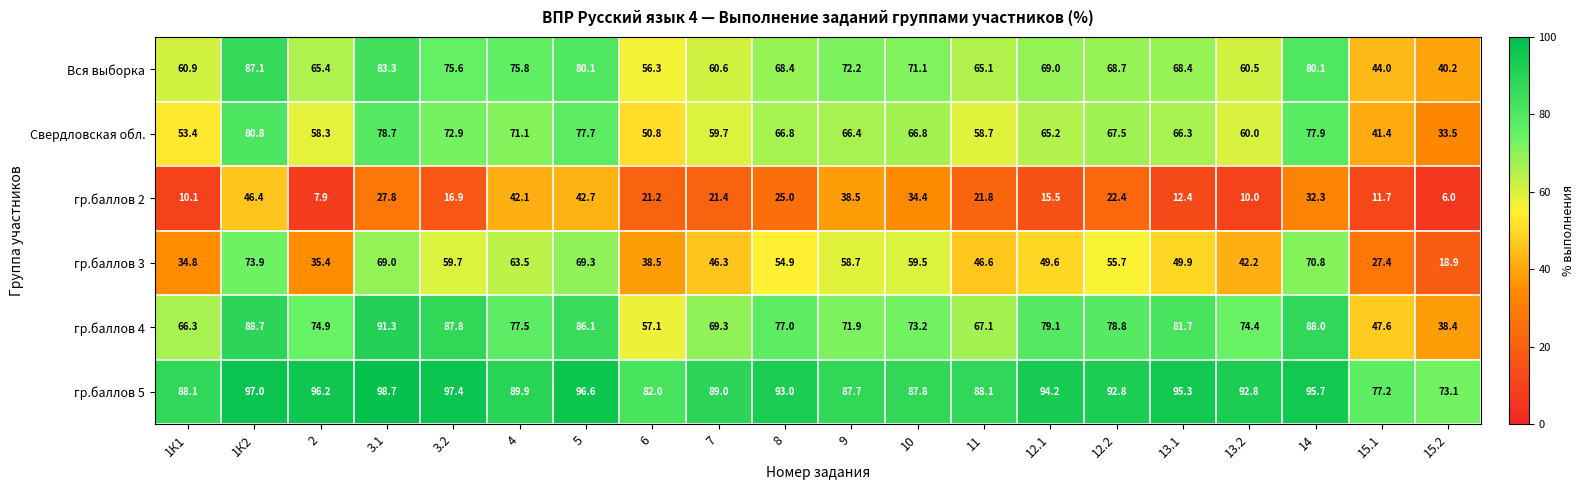

Which series has the largest range (max minus min)?

гр.баллов 3